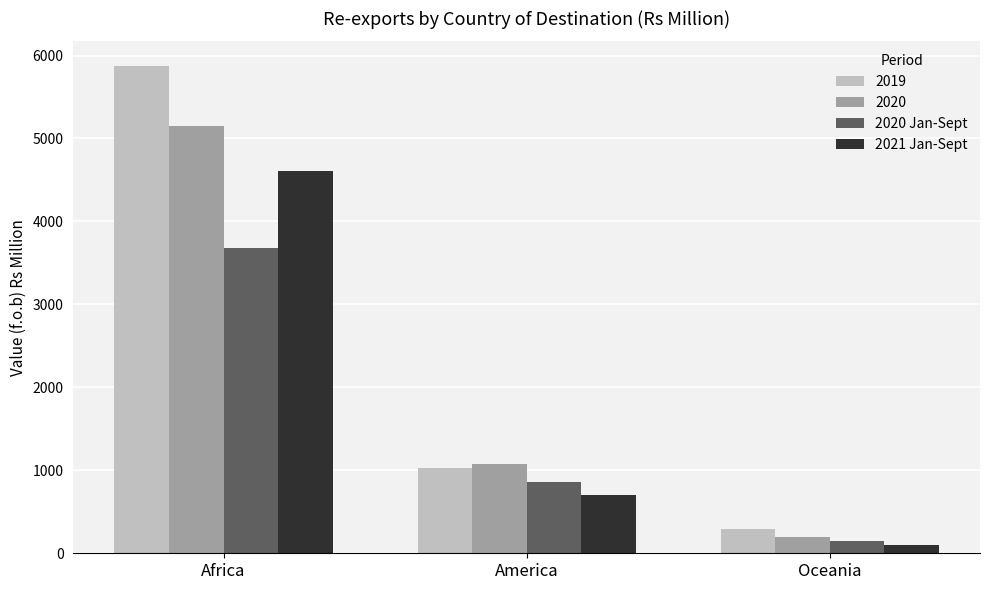

Where is 2020 Jan-Sept nearest to the value 1911?

America